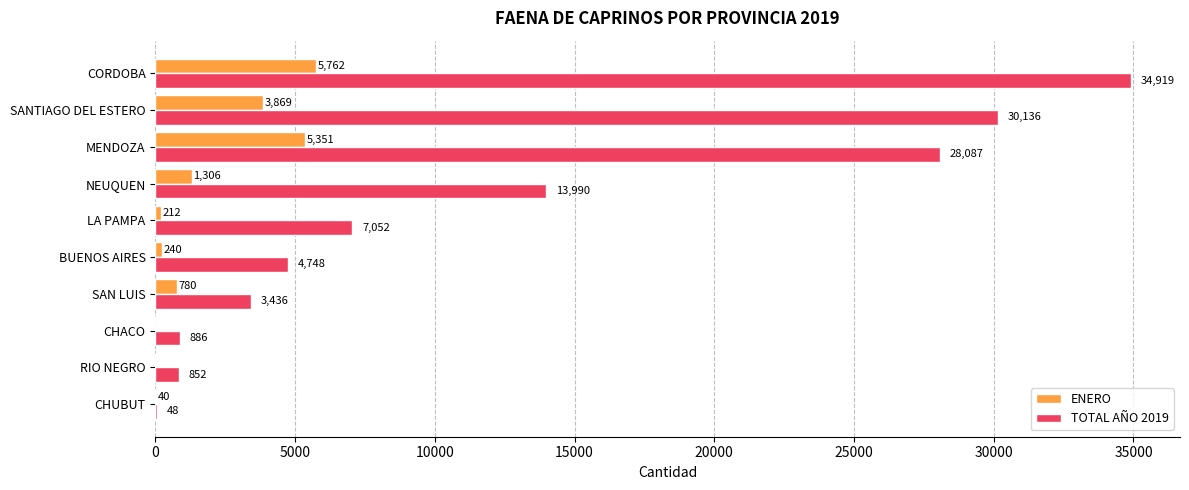

What is the total value across all series at SANTIAGO DEL ESTERO?

34005